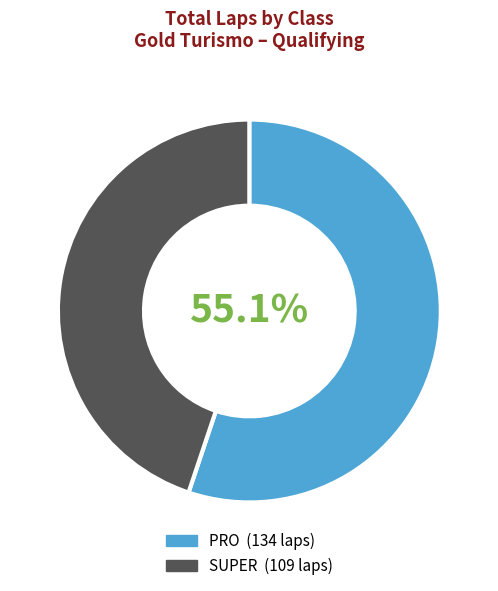

Does any single category account for the majority?

Yes